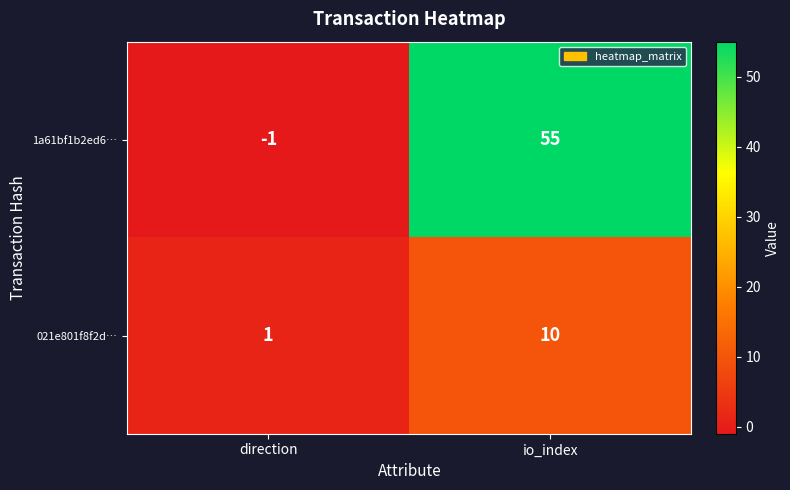

Reading left to right, list all the values displayed in this chart.

1a61bf1b2ed6…: direction=-1	io_index=55
021e801f8f2d…: direction=1	io_index=10